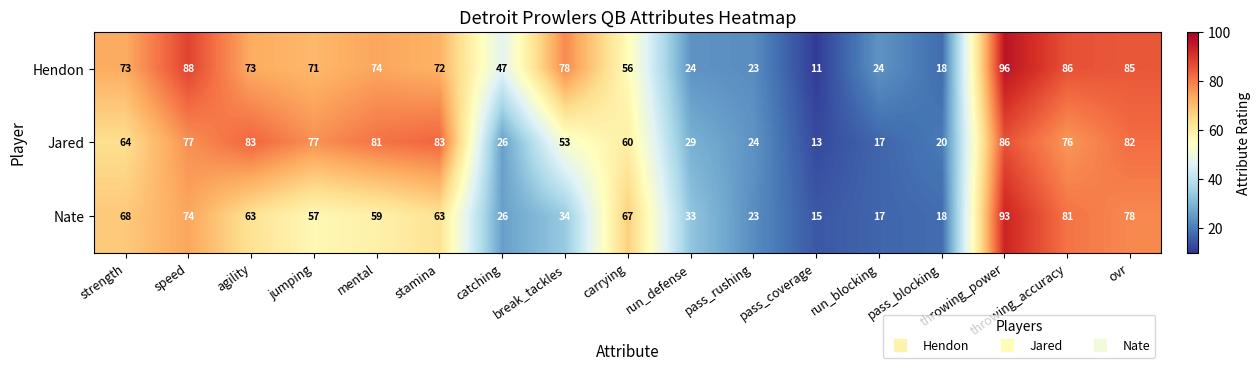

Which series has the widest spread of values?

Hendon